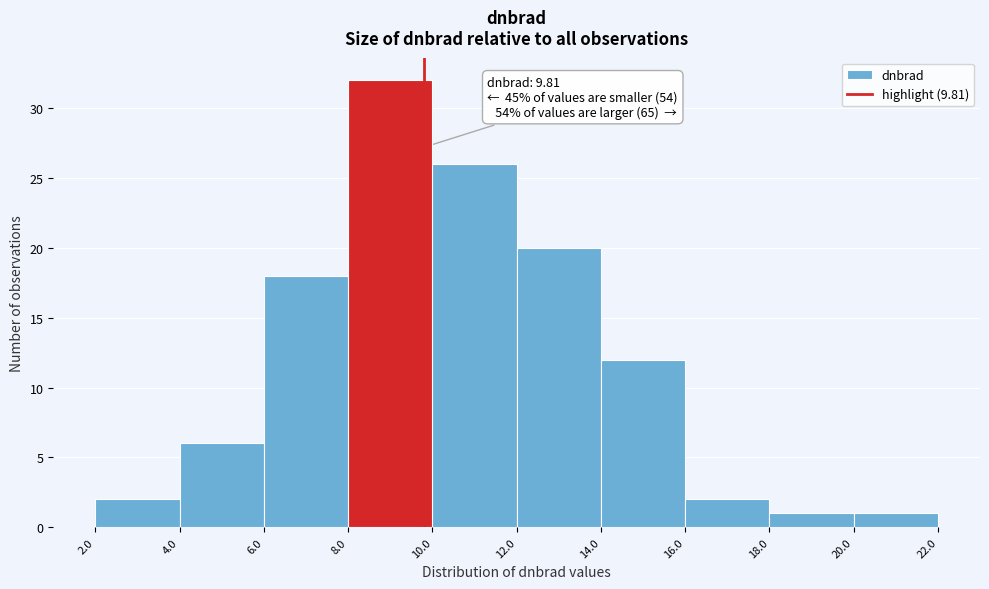

Over which range of the x-axis is the bar tallest?

8.0 to 10.0